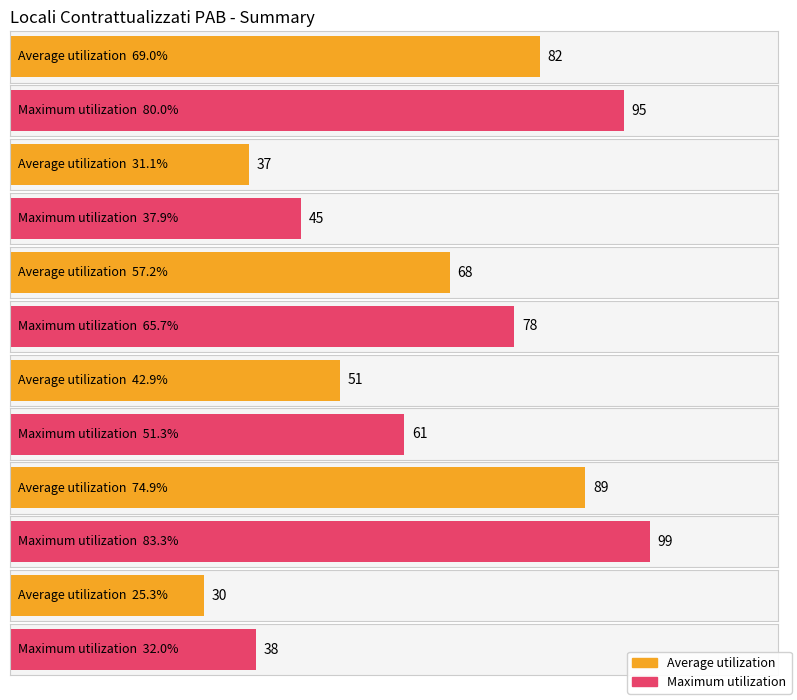

Is the value of Average utilization at BZ greater than the value of Maximum utilization at TN?

Yes